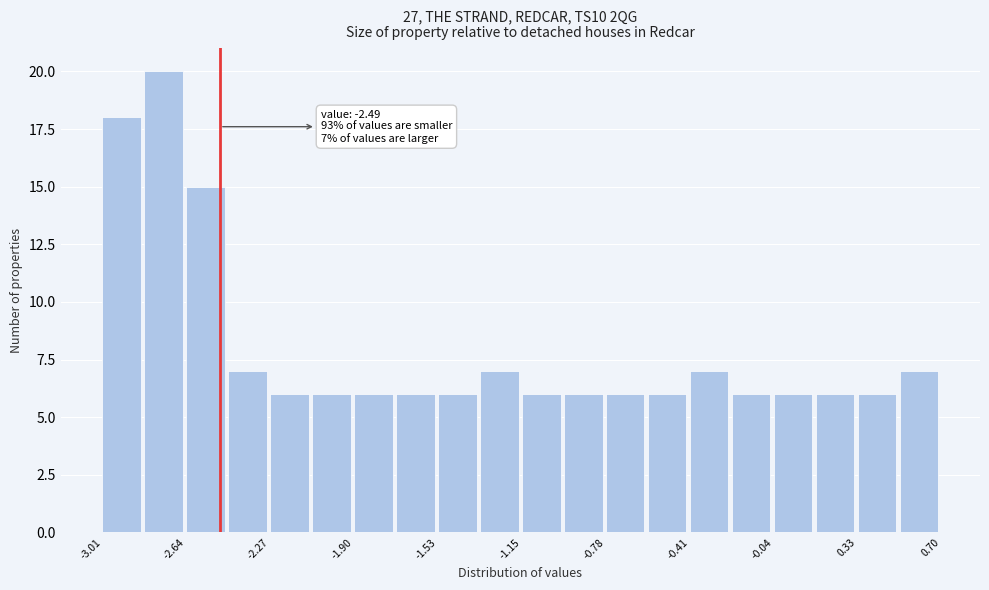

Around what value on the x-axis is the tallest bar? Give the approximate position of its centre, as read against the axis.

-2.75